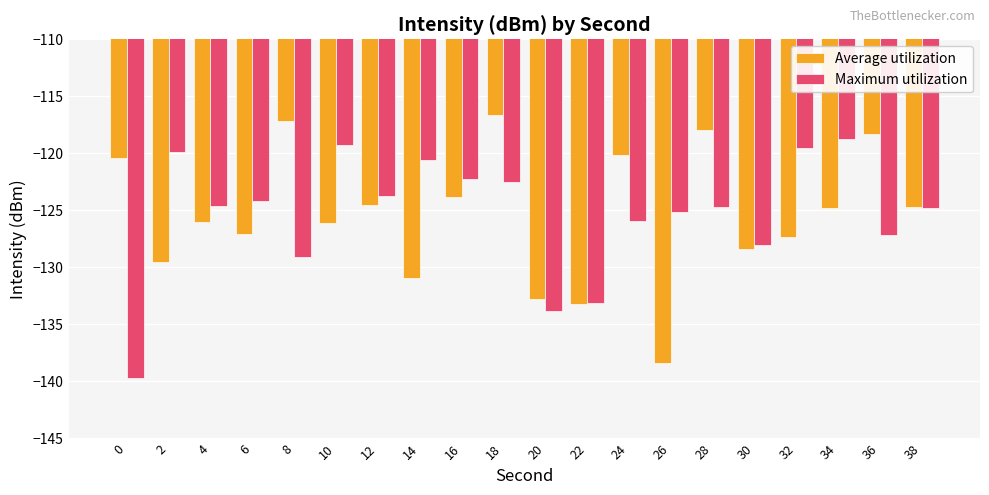

What is the value of the Average utilization bar at the 9th from the left?

-123.9